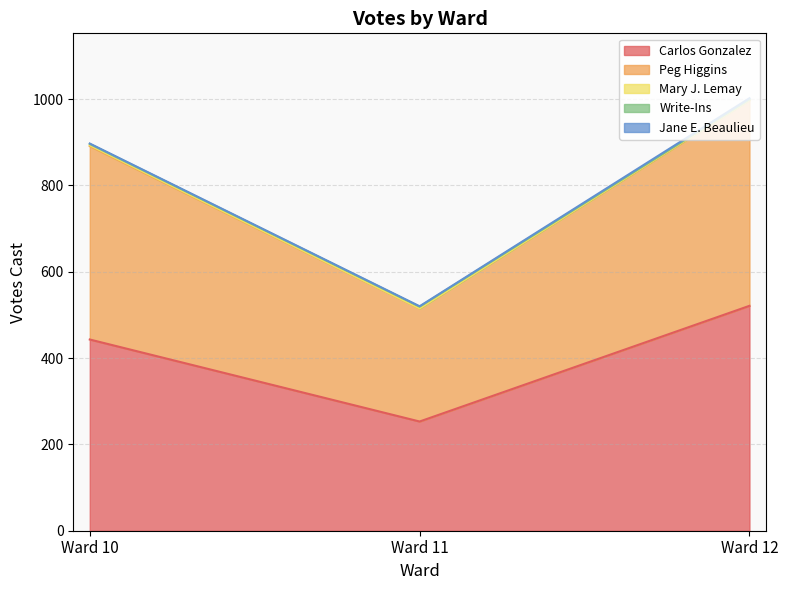

What is the average value of the Jane E. Beaulieu series?

2